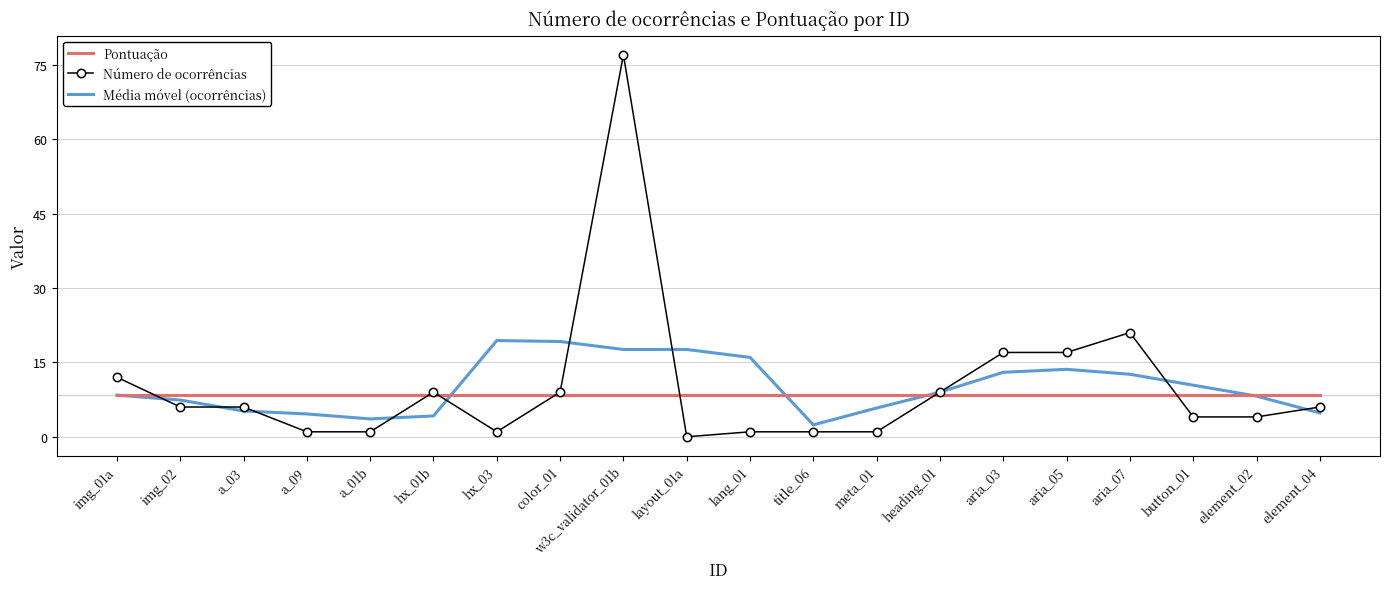

What is the average value of the Pontuação series?

8.4